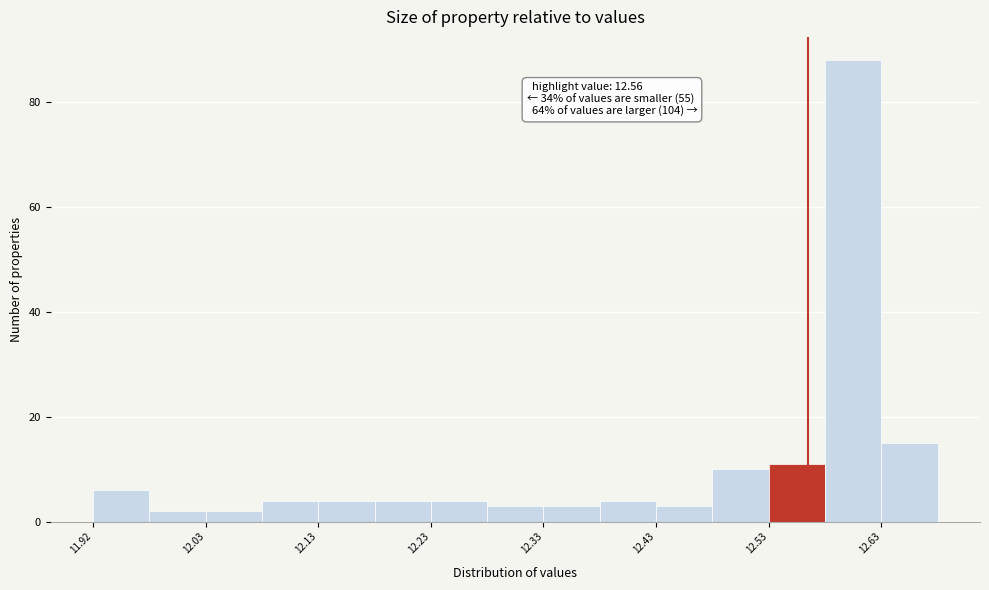

Which range on the x-axis has the tallest bar?

12.575 to 12.625